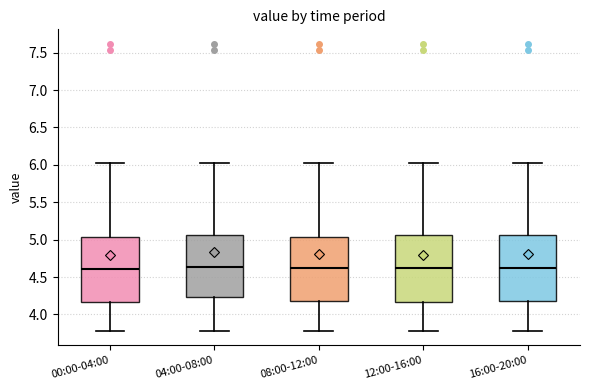

Where does the upper whisker of the box for 12:00-16:00 end on the y-axis? The values are not printed on the chart, so give them approximately, as read against the axis.

6.05